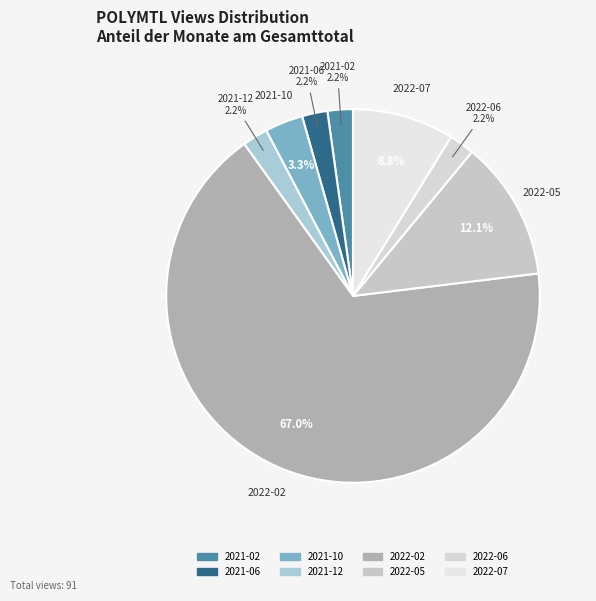

What percentage is NOT represented by 2022-02?

33.0%